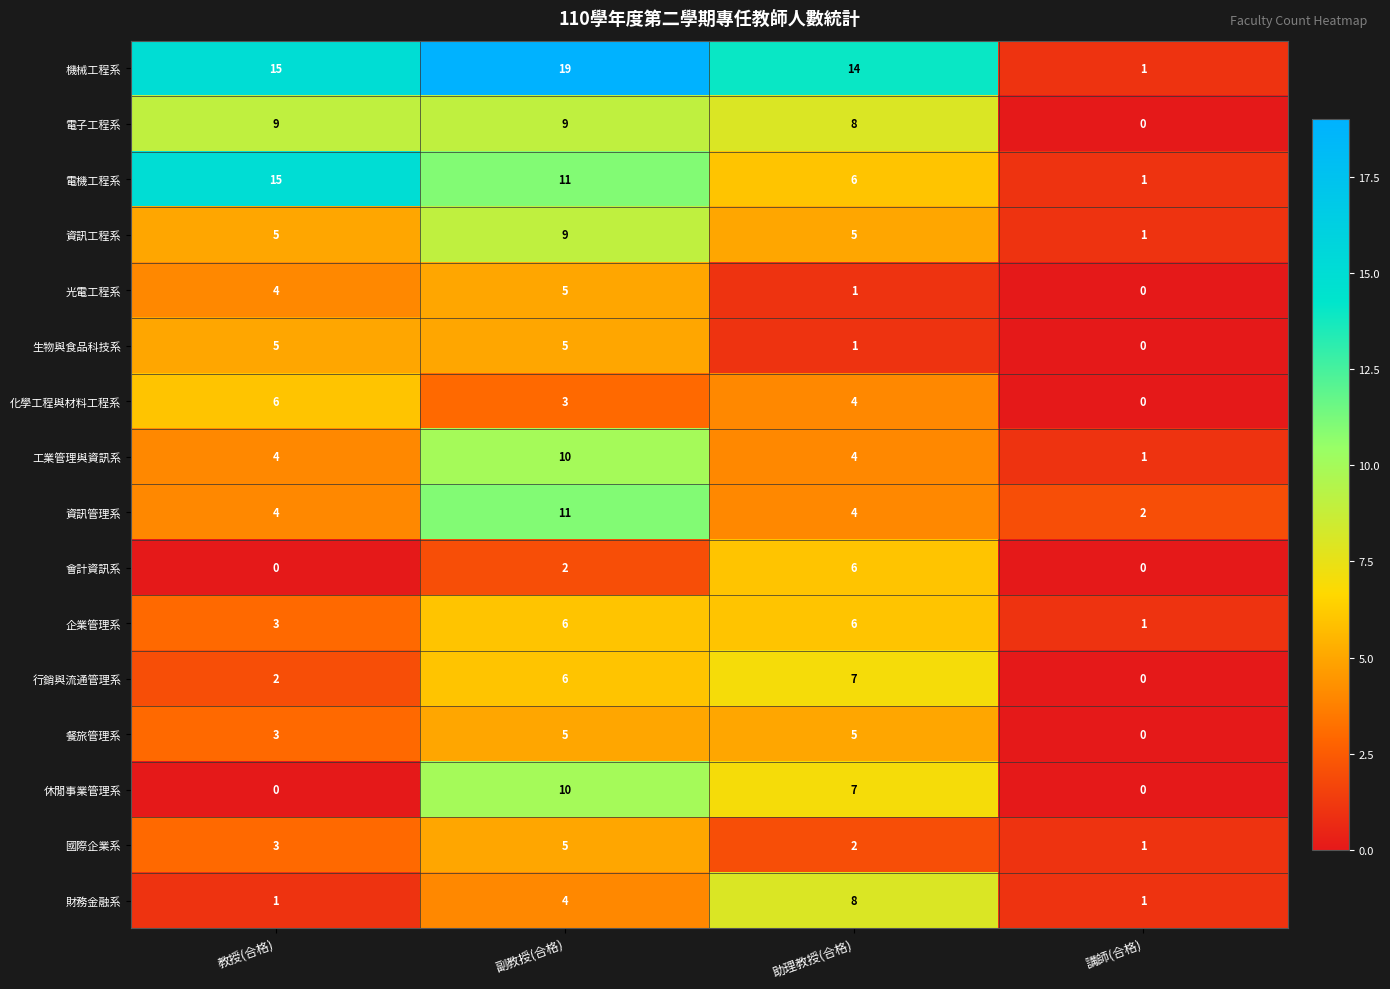

Which series changed the most between 副教授(合格) and 助理教授(合格)?

資訊管理系